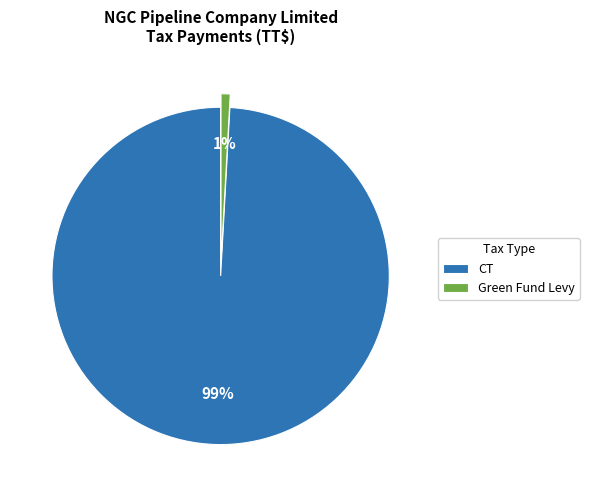

How many segments does this pie chart have?

2